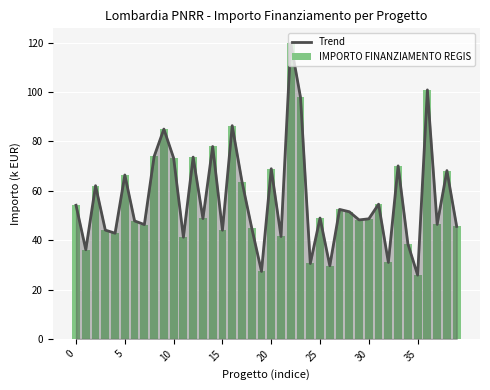

At 15, list the series in order from smallest to largest.

Trend, IMPORTO FINANZIAMENTO REGIS